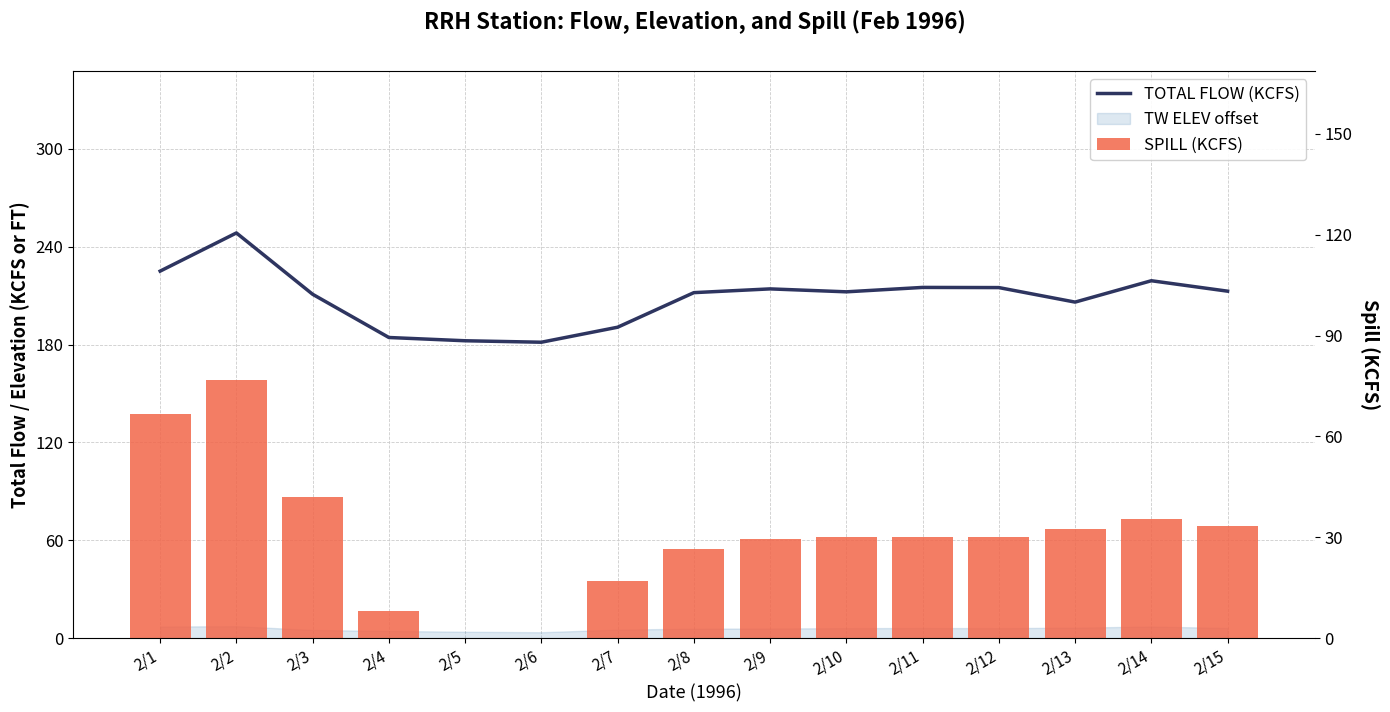

Which series has the widest spread of values?

SPILL (KCFS)